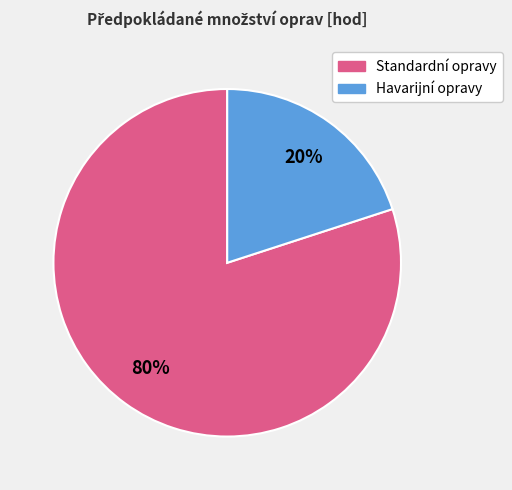

Is it true that Havarijní opravy is 20% of the pie?

True